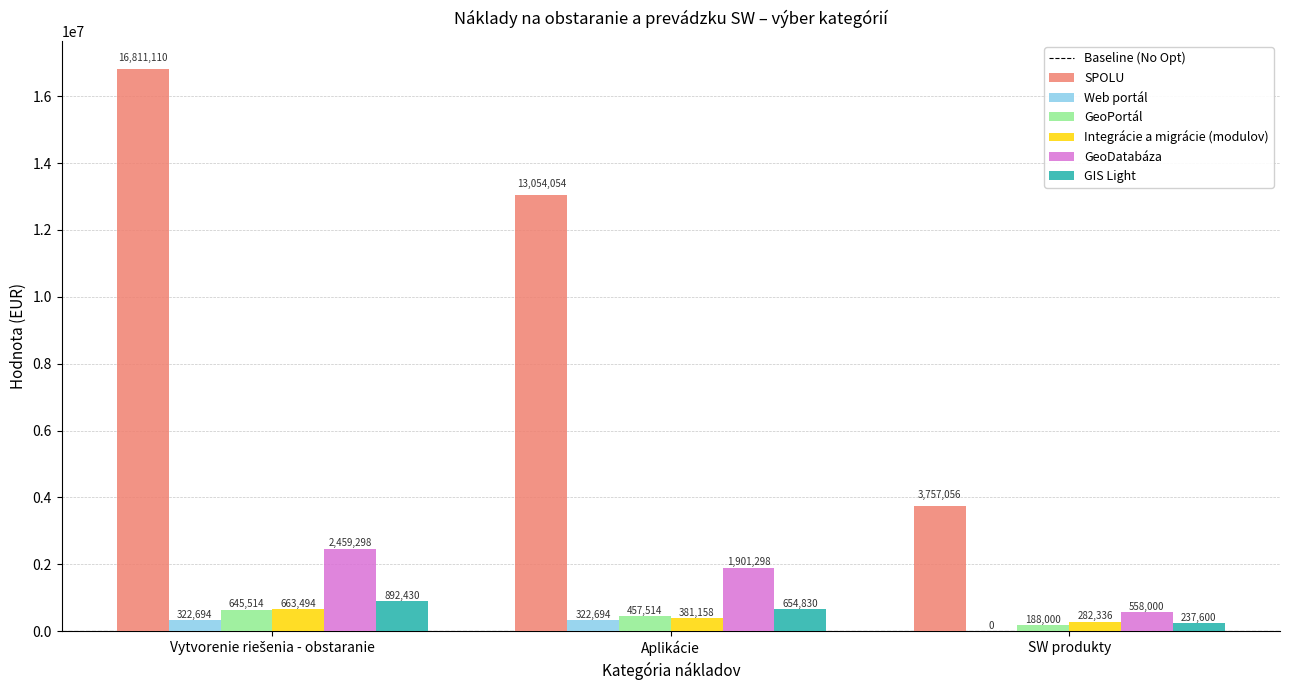

Between Aplikácie and SW produkty, which series saw the biggest shift?

SPOLU